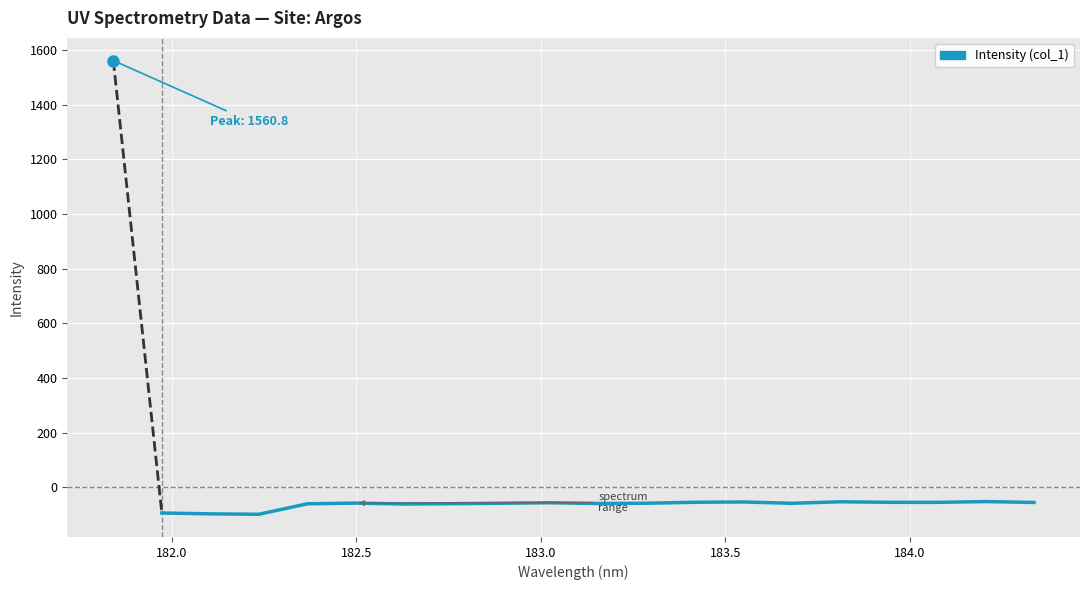

What is the difference between the maximum and minimum values?

46.5